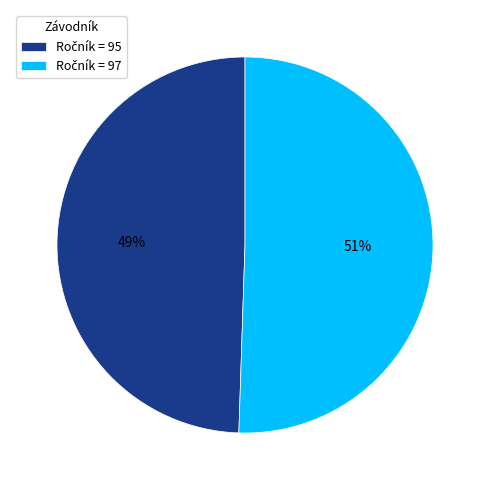

Does any single category account for the majority?

Yes